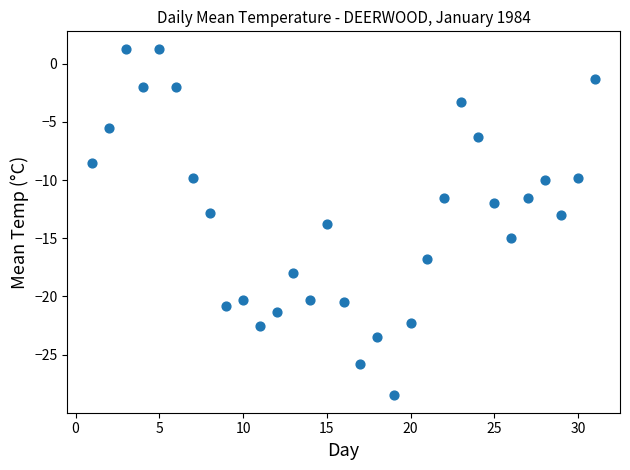

What is the range of Y values (max minus min)?

29.8